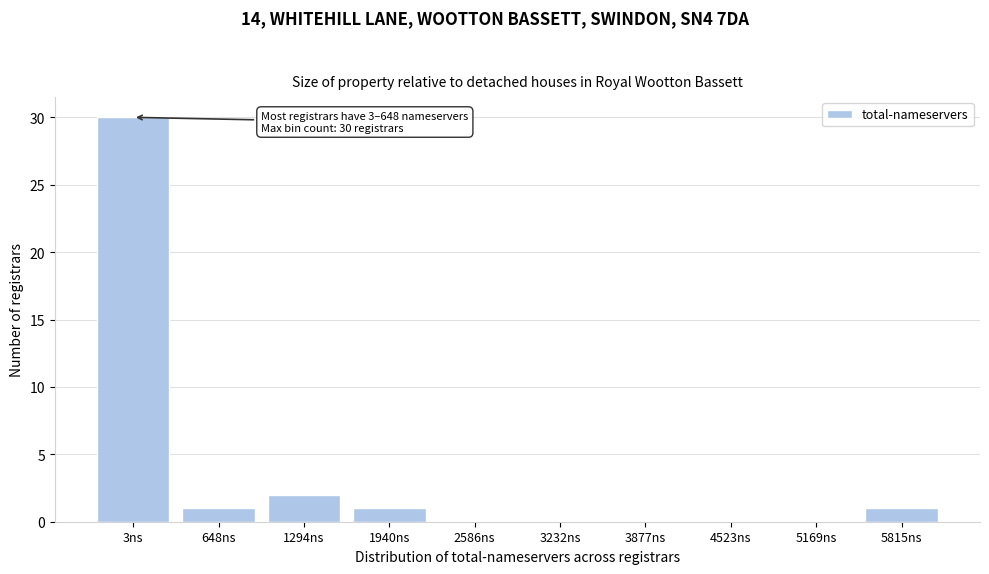

Reading left to right, what are all the values shown in this chart?

3ns=30	648ns=1	1294ns=2	1940ns=1	2586ns=0	3232ns=0	3877ns=0	4523ns=0	5169ns=0	5815ns=1